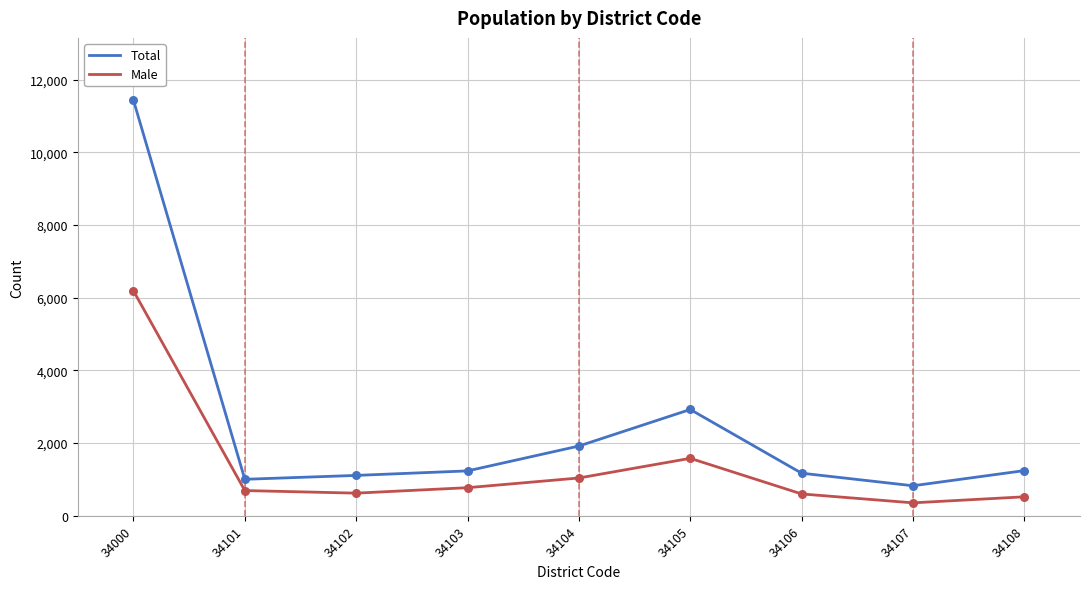

What is the spread (max minus min) of values at 34103?

462